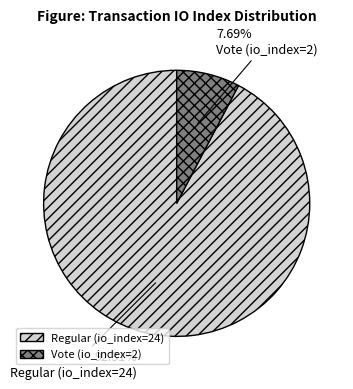

Rank the categories by value from highest to lowest.

Regular (io_index=24), Vote (io_index=2)